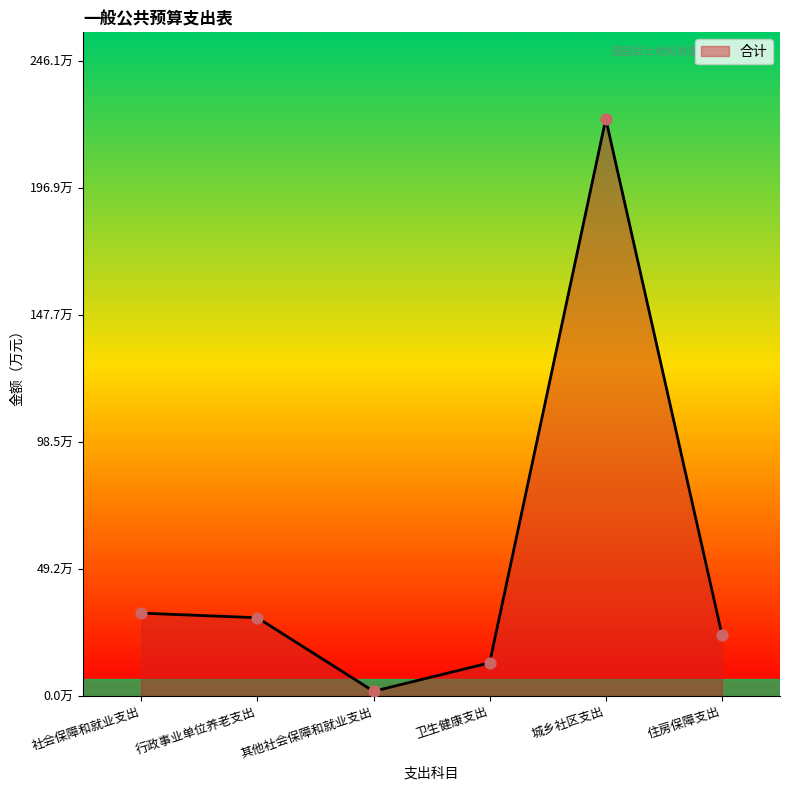

What is the change in value from 卫生健康支出 to 城乡社区支出?

+210.9